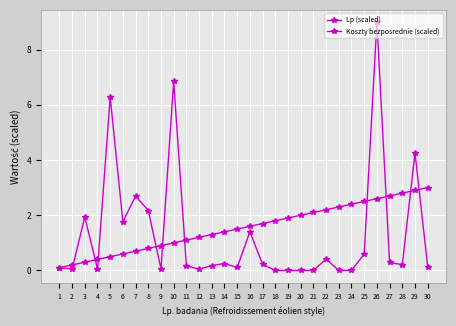

True or false: Koszty bezposrednie (scaled) has a value of 0.0 at 18.

True